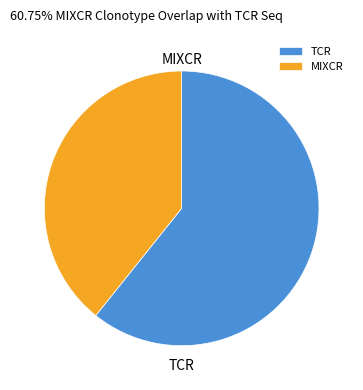

Which slice is the largest?

TCR